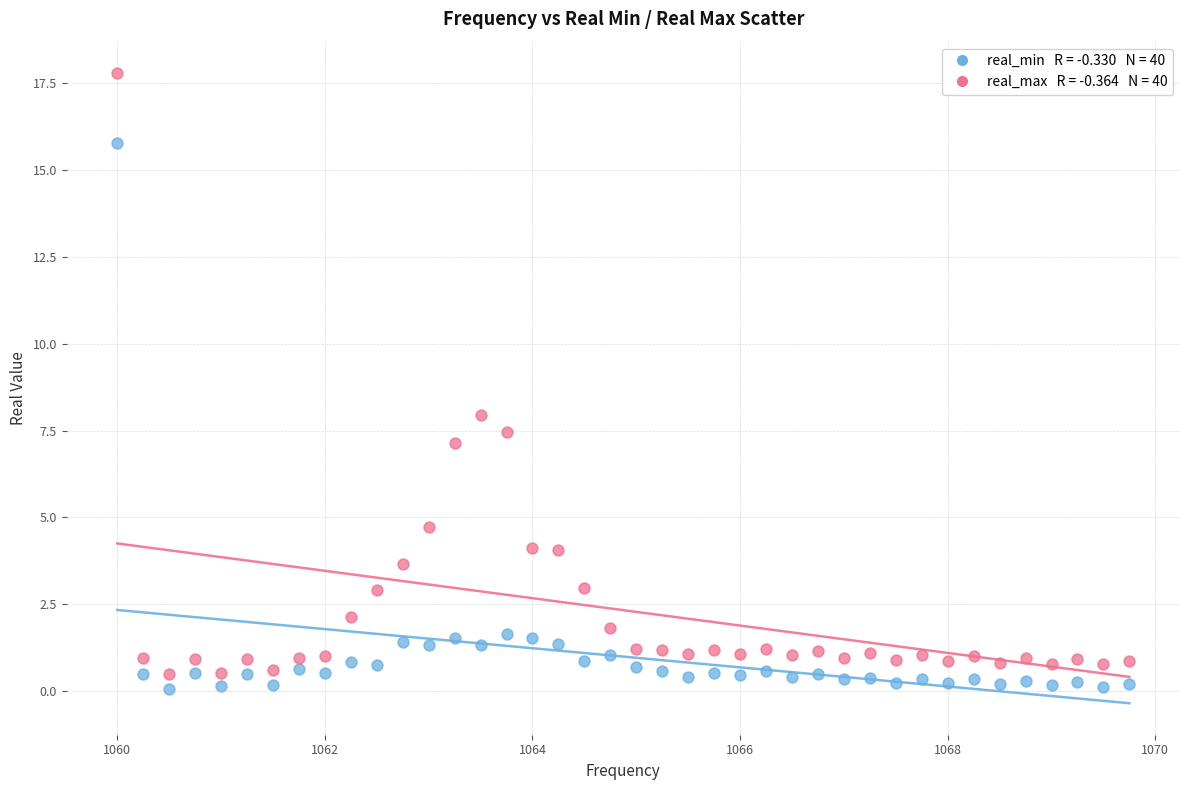

Across all data points, what is the range of X values (max minus min)?

9.8